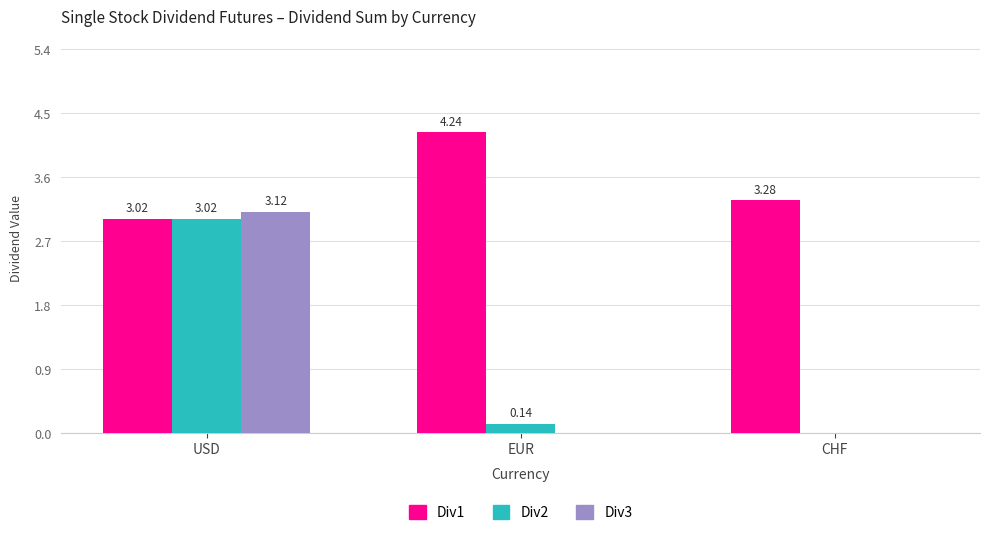

At which label is Div1 closest to 3?

USD